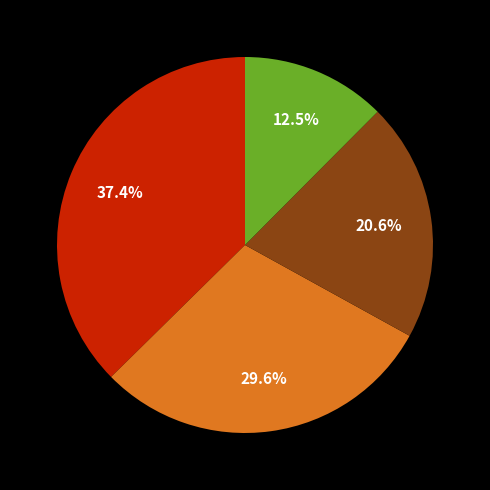

Does any single category account for the majority?

No